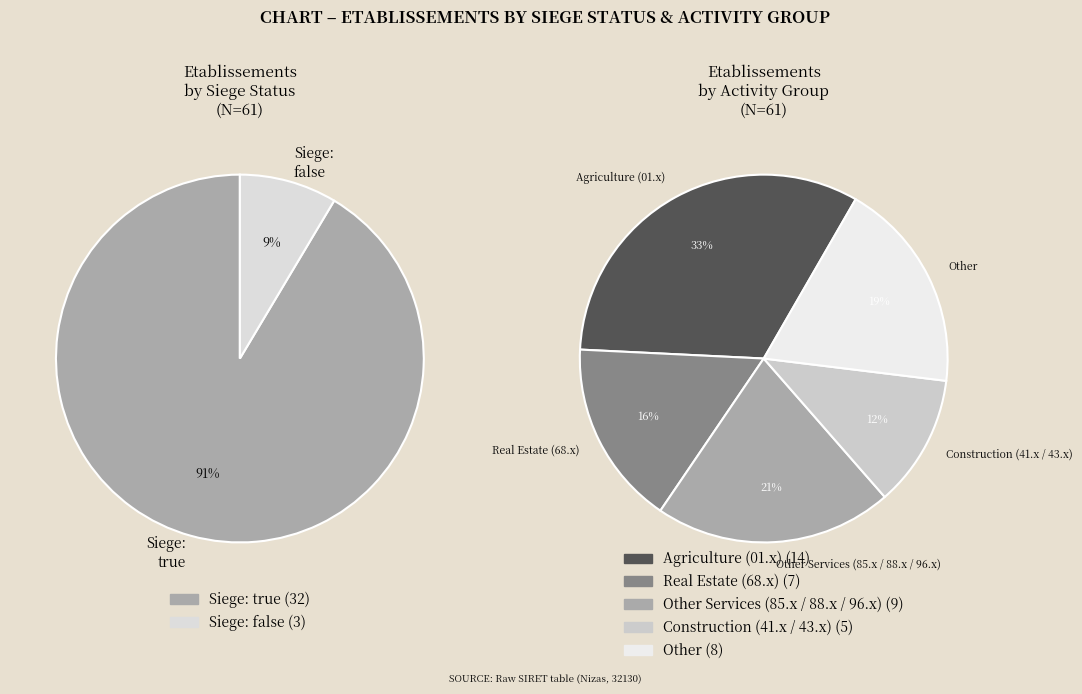

How many slices are in this pie chart?

2